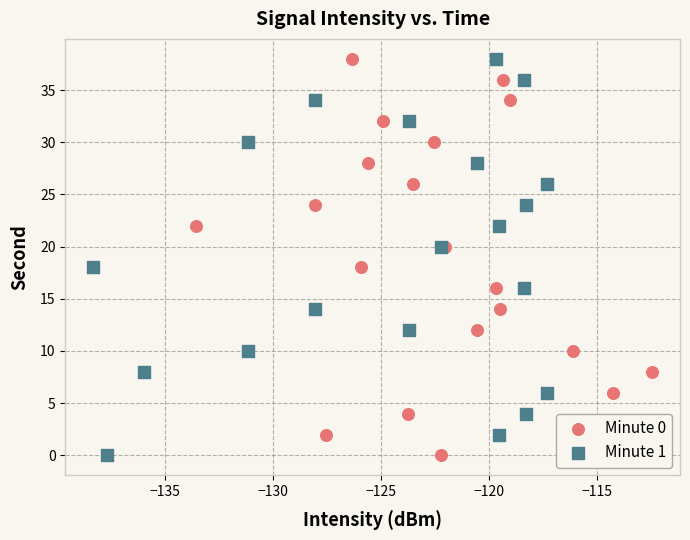

What are all the series names shown in the legend?

Minute 0, Minute 1